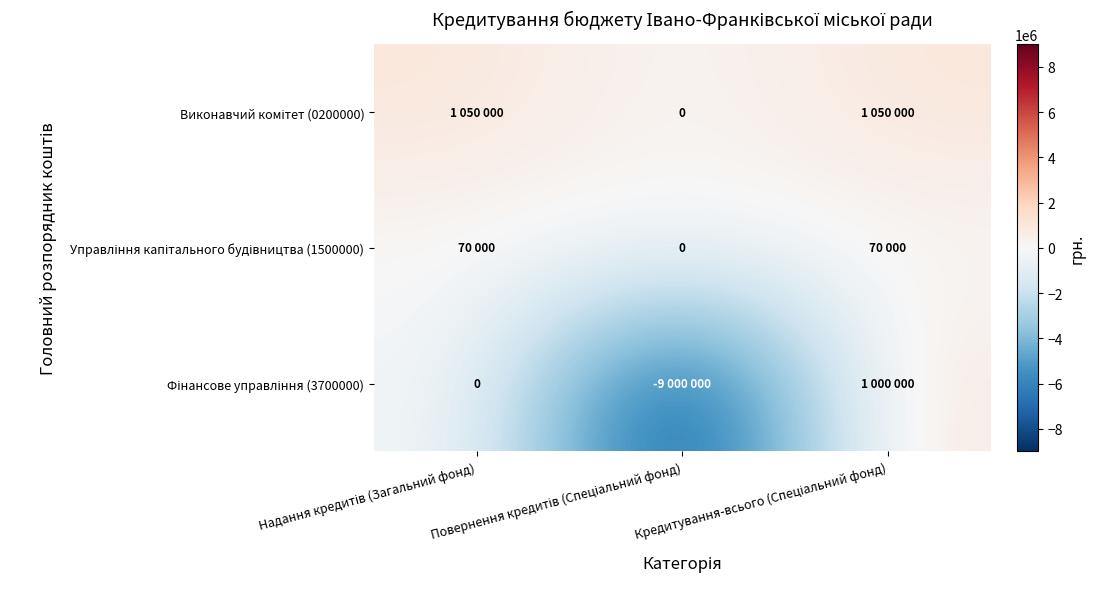

Is the value of Управління капітального будівництва (1500000) at Надання кредитів (Загальний фонд) greater than the value of Виконавчий комітет (0200000) at Кредитування-всього (Спеціальний фонд)?

No